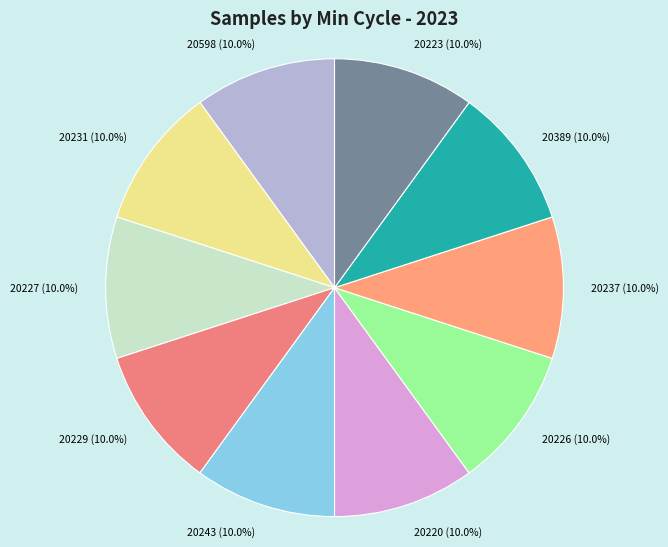

Is the sum of 20223 and 20220 greater than half?

No